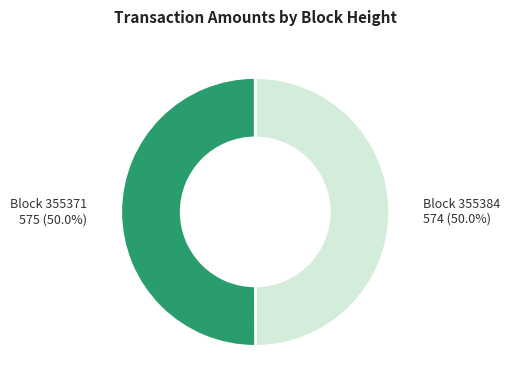

Approximately how many times larger is the value at Block 355384 compared to Block 355371?

1.0